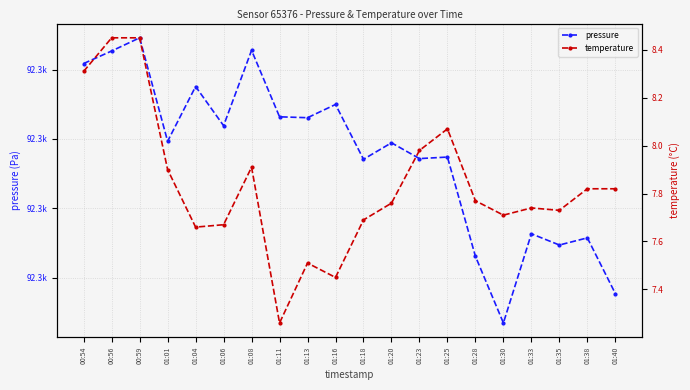

At which category does pressure reach its first local peak?

00:59